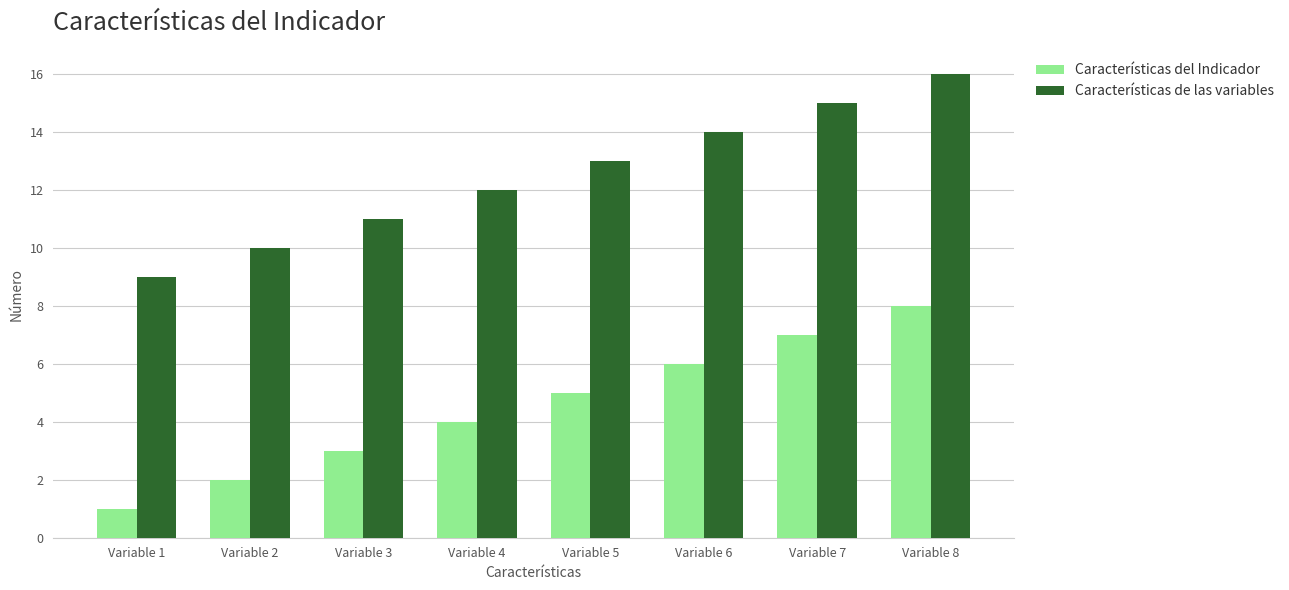

How many categories are shown in the chart?

8